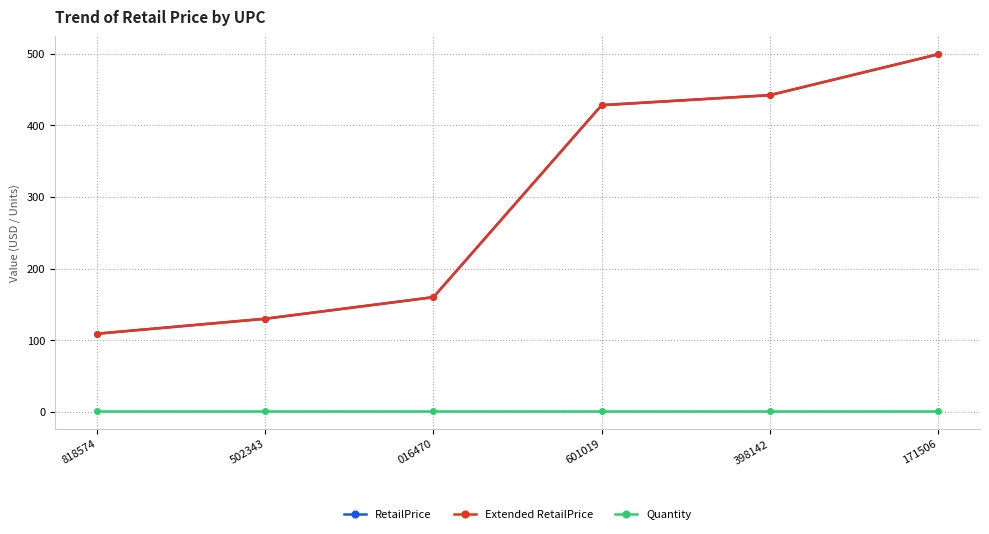

Is this an area chart (filled region under the line)?

No